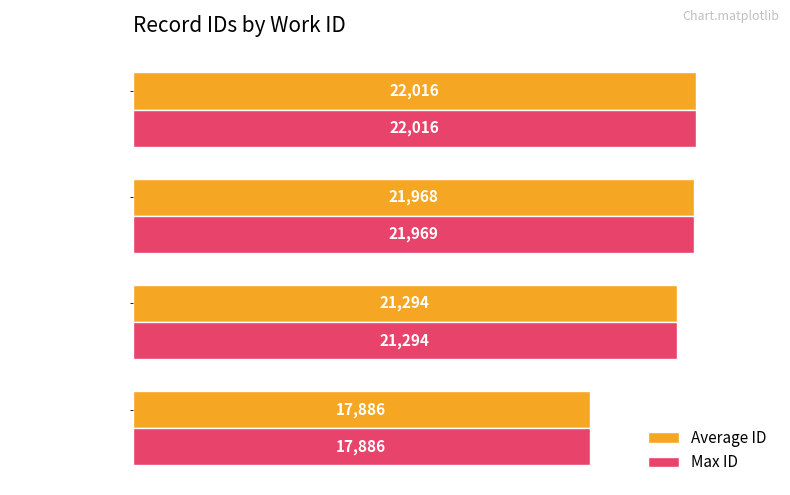

At which label is Max ID closest to 19951?

Work ID: 7494